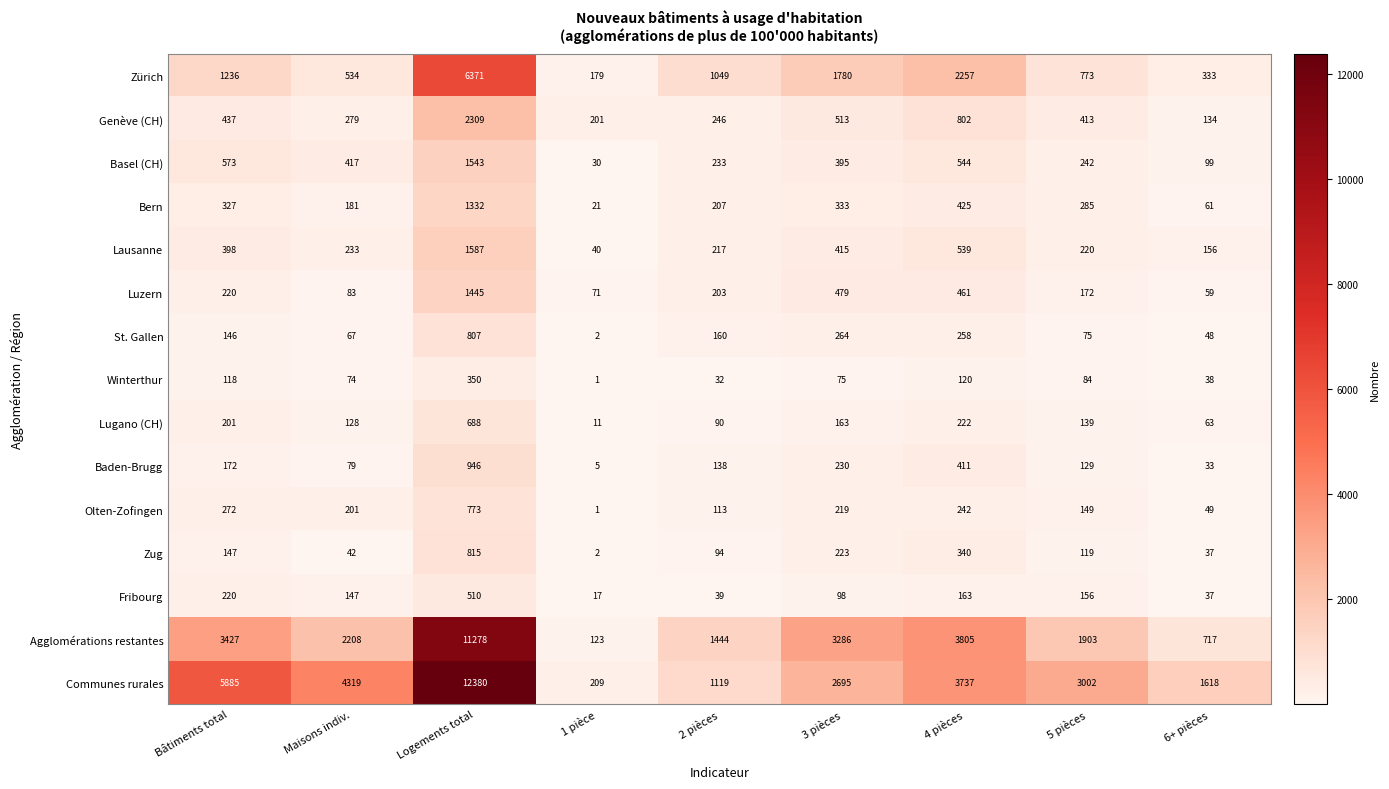

At how many categories does at least one series exceed 49?

9